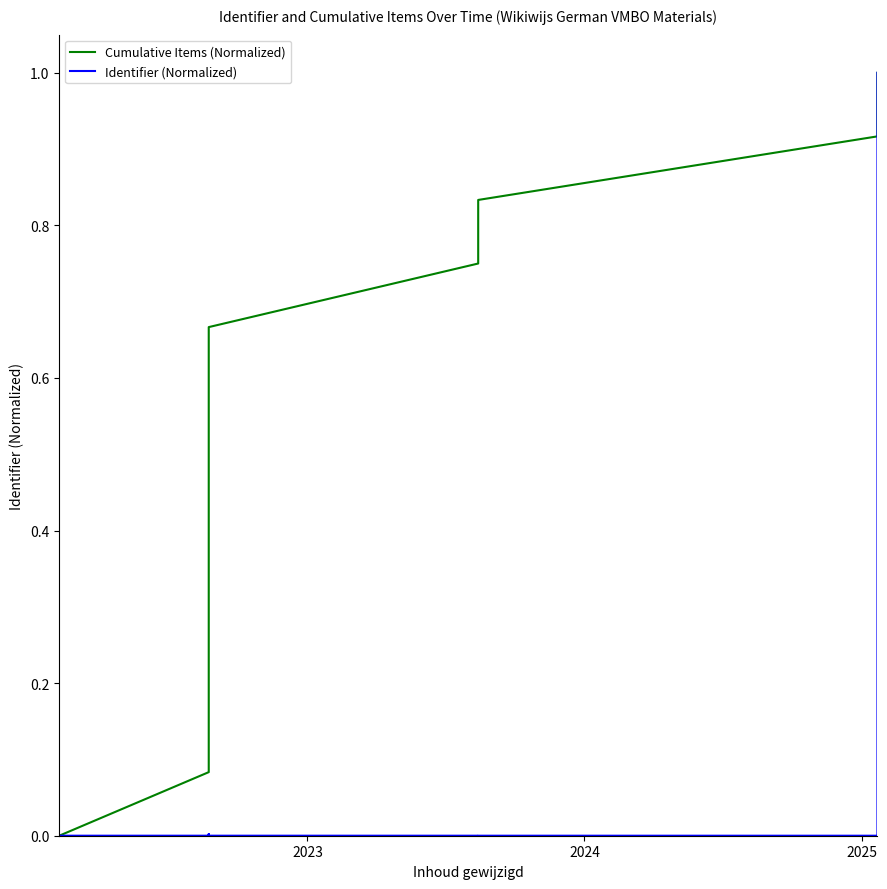

Is it true that Identifier (Normalized) equals 0.0 at 9?

False